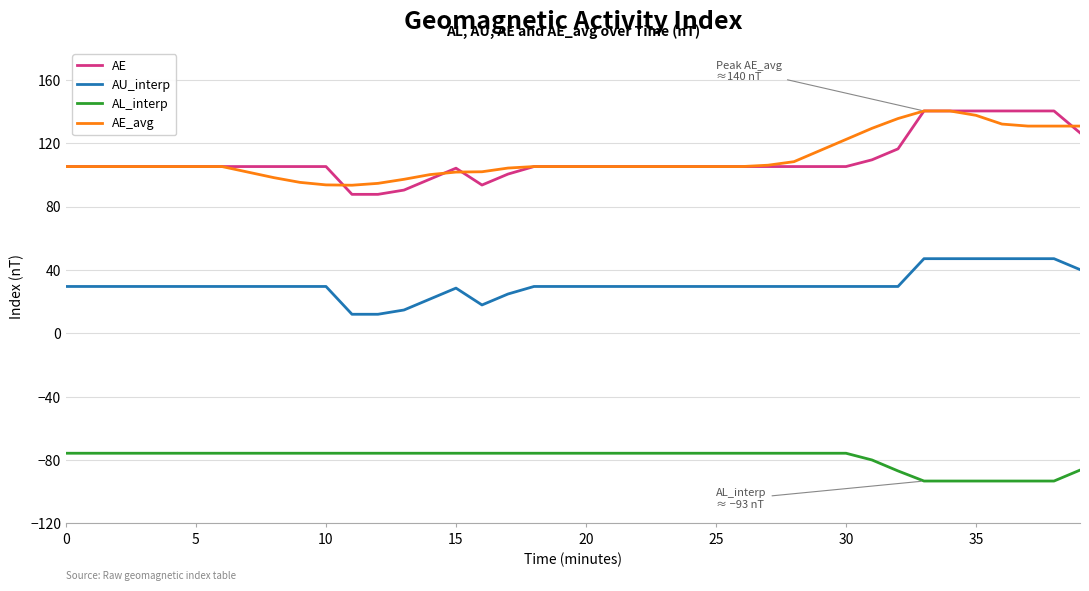

True or false: AL_interp and AU_interp cross at least once.

False